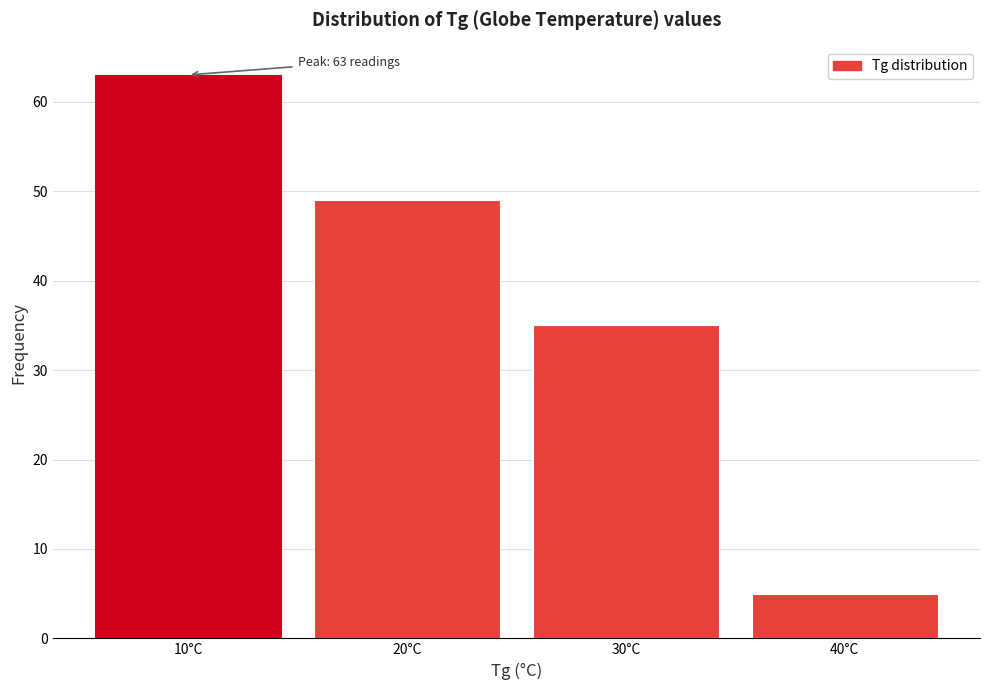

Reading right to left, list all the values displayed in this chart.

5	35	49	63